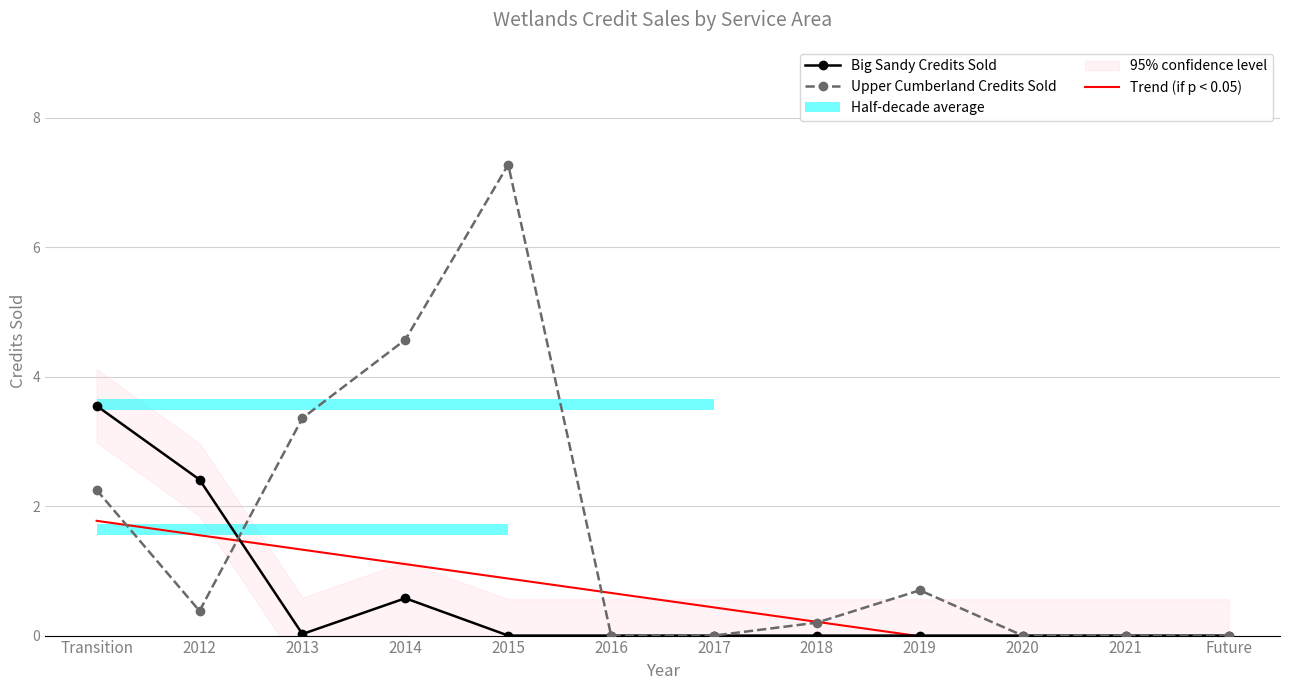

The Big Sandy Credits Sold series shows 0.0 at 2021. True or false?

True